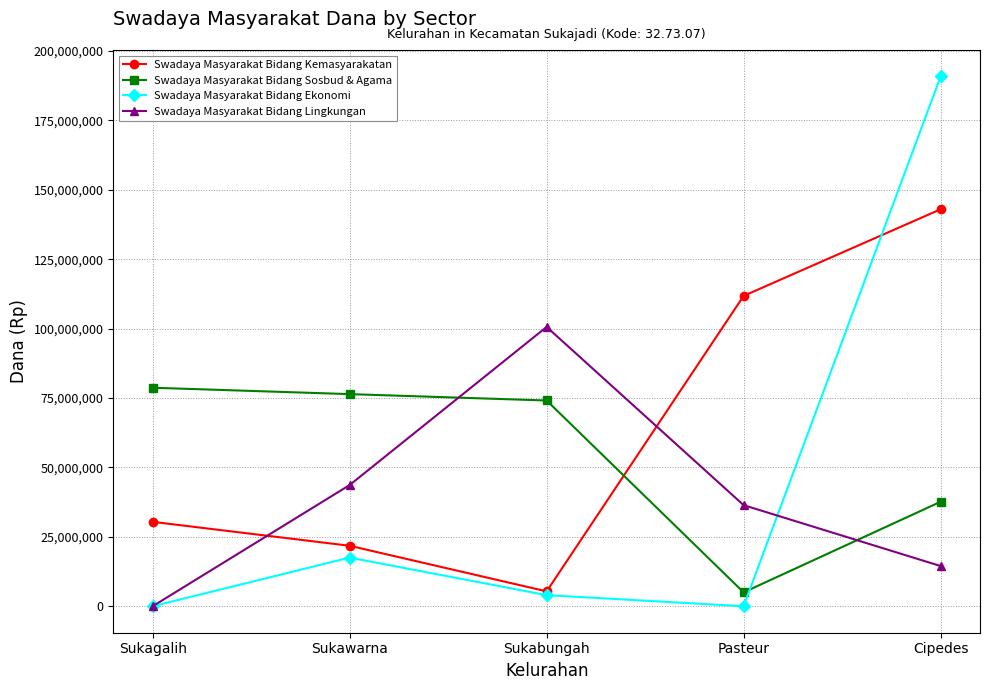

What is the label of the 2nd point from the left?

Sukawarna